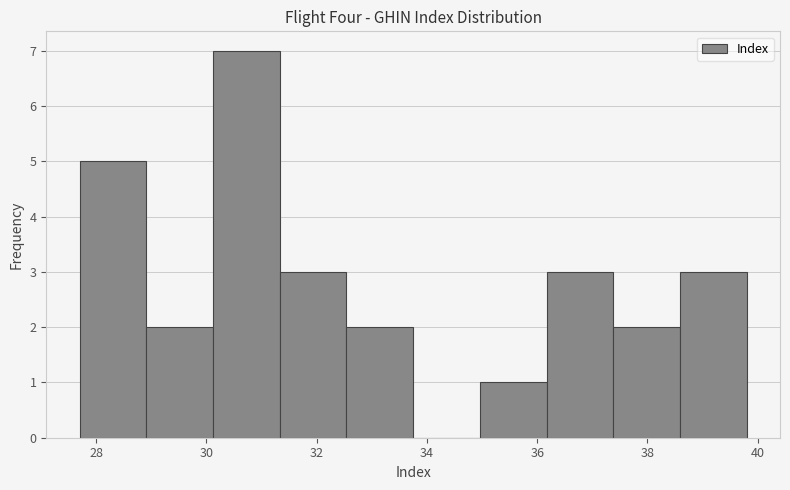

Over which range of the x-axis is the bar tallest?

30.2 to 31.4